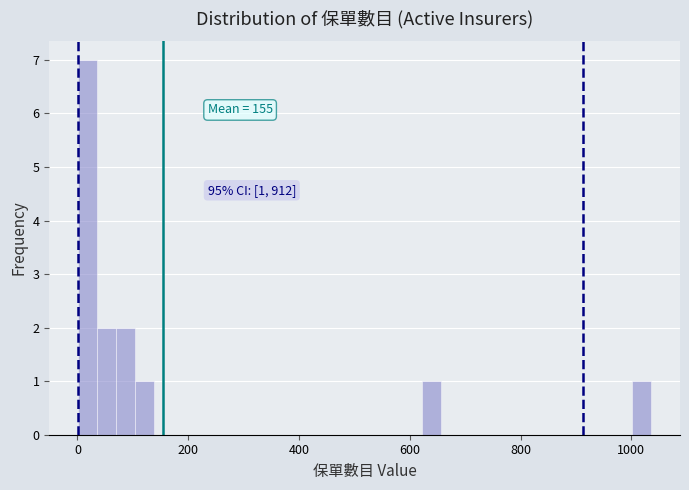

Read against the x-axis, roughly where is the centre of the tallest bar?

20